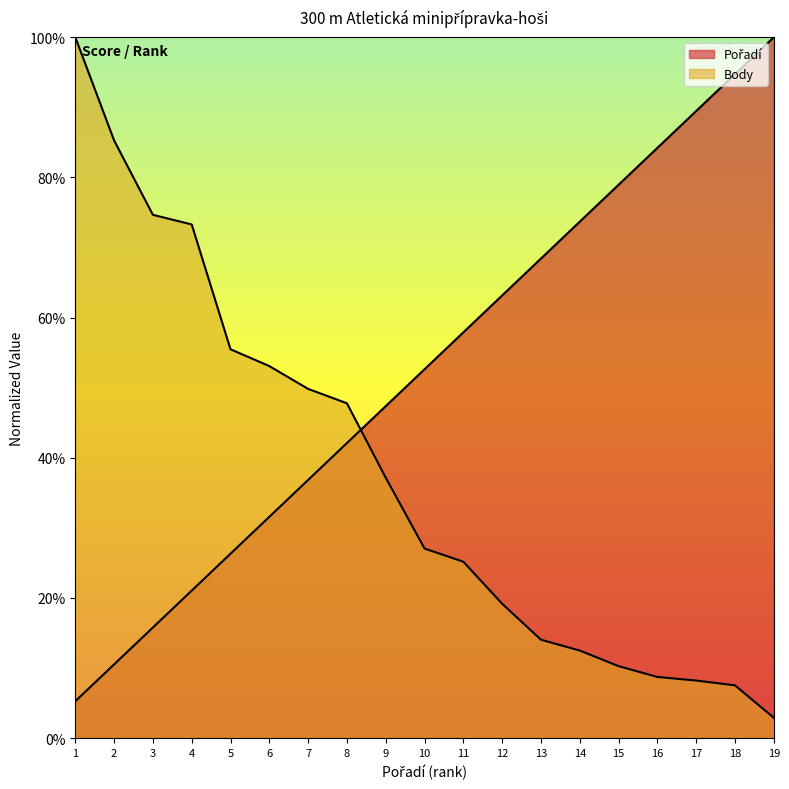

How many values in the Pořadí series are below 52?

9